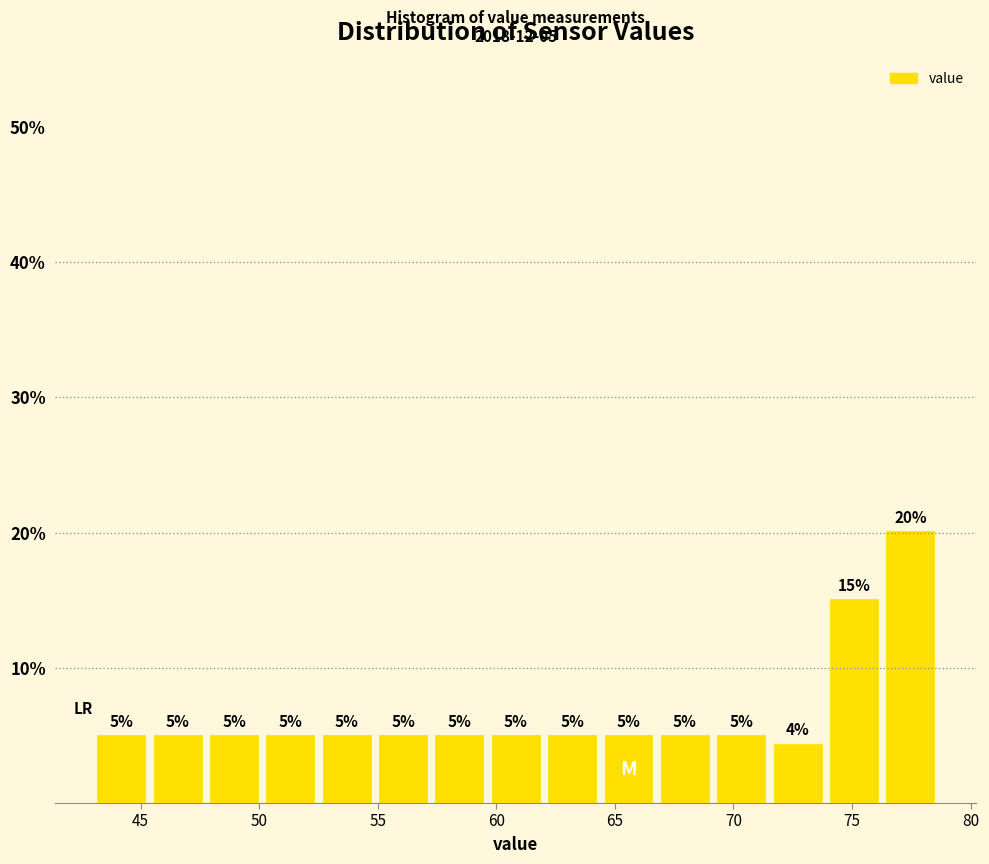

Which range on the x-axis has the tallest bar?

76.5 to 78.5